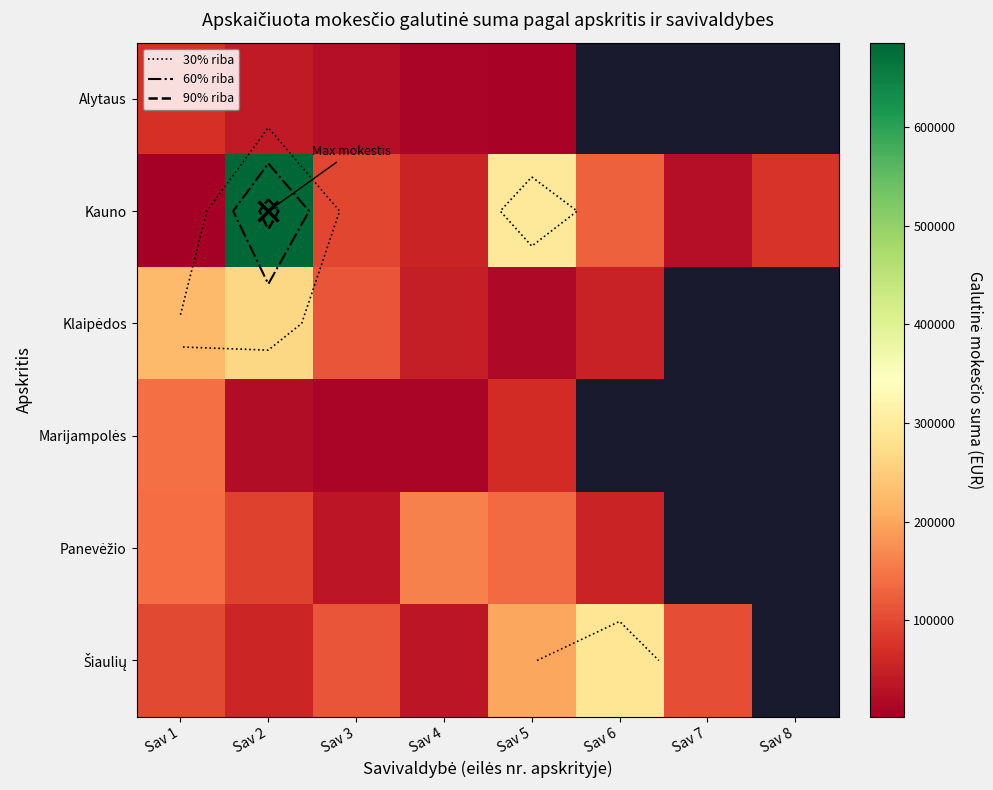

At Sav 6, list the series in order from largest to smallest.

Alytaus, Šiaulių, Kauno, Klaipėdos, Marijampolės, Panevėžio